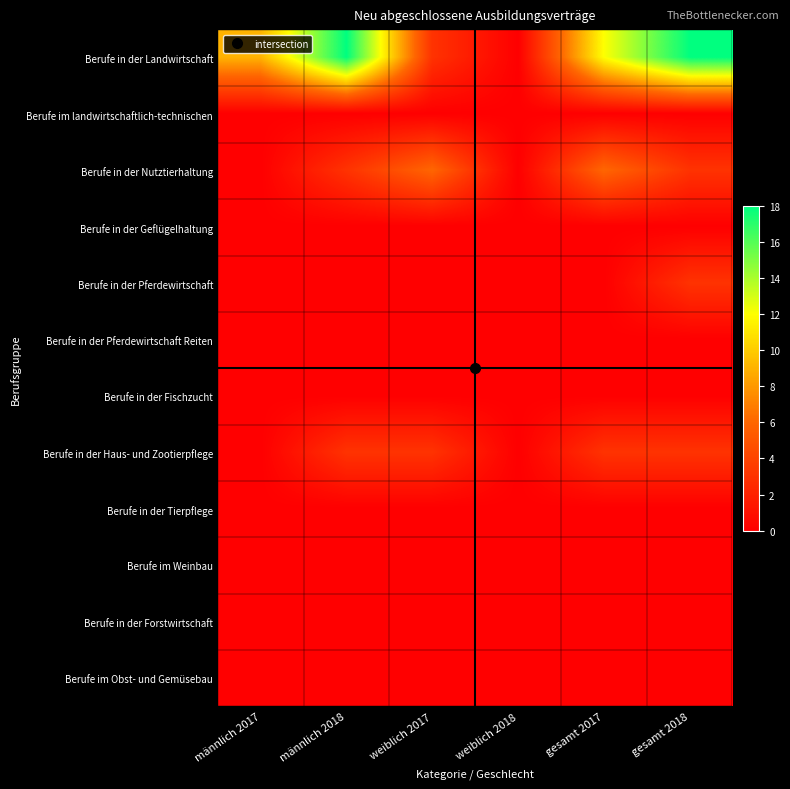

How many series are shown in this chart?

12